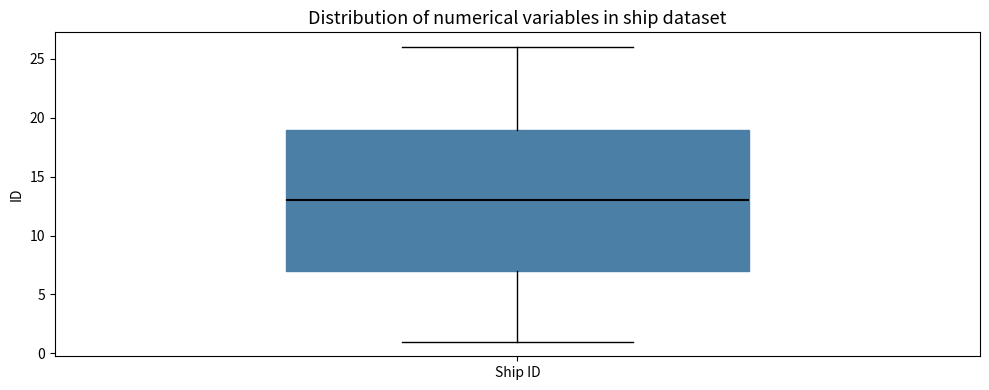

Read this box plot against the y-axis: the position of the median line, the range covered by the box, and the ends of both whiskers. The values are not printed on the chart, so give them approximately, as read against the axis.

median 13, box 7 to 19, whiskers 1 to 26